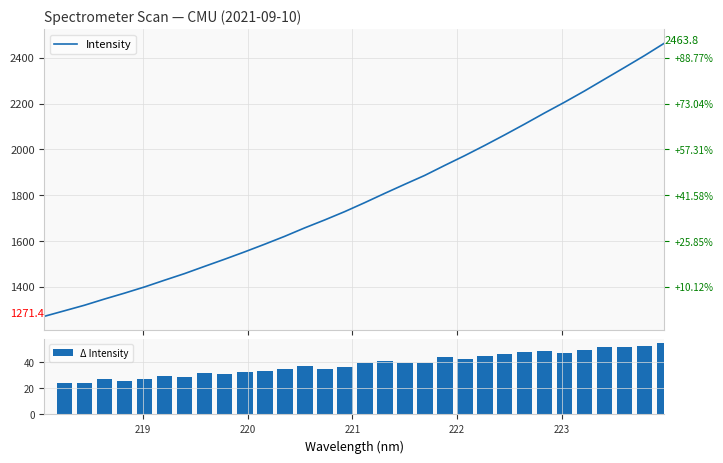

What is the sum of all Δ Intensity values?

1192.4